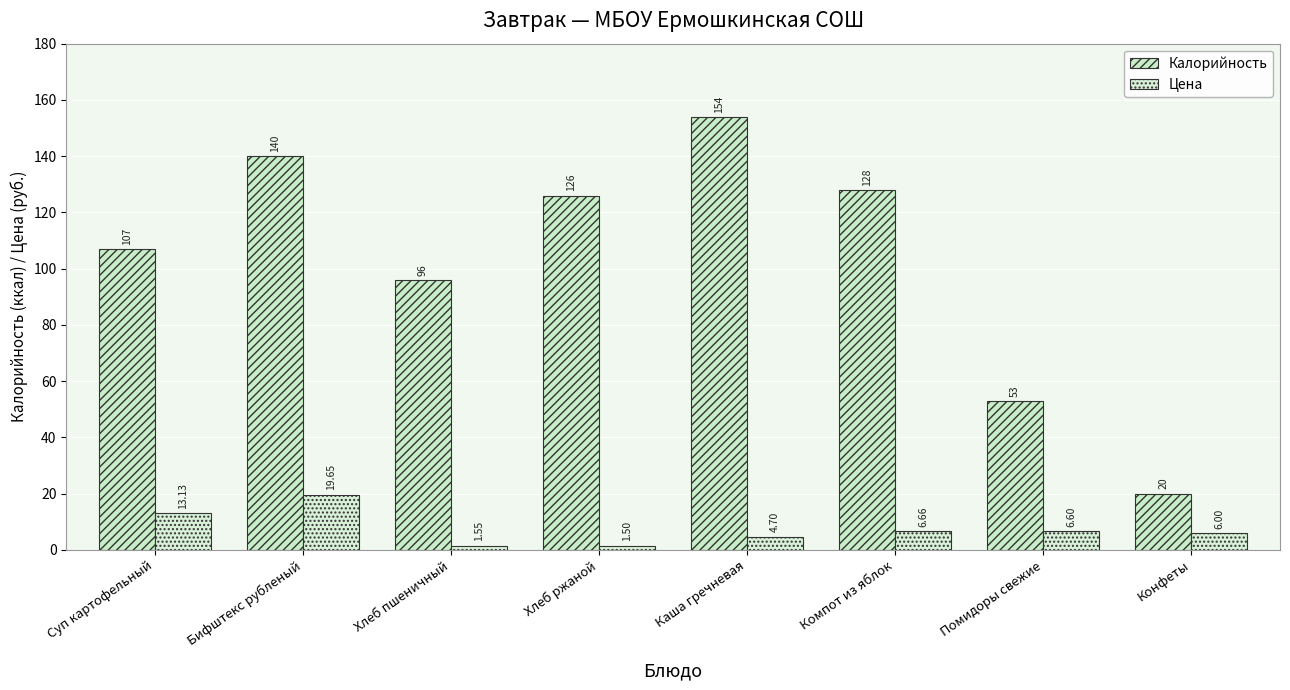

Where does the Калорийность series first go above 126?

Бифштекс рубленый